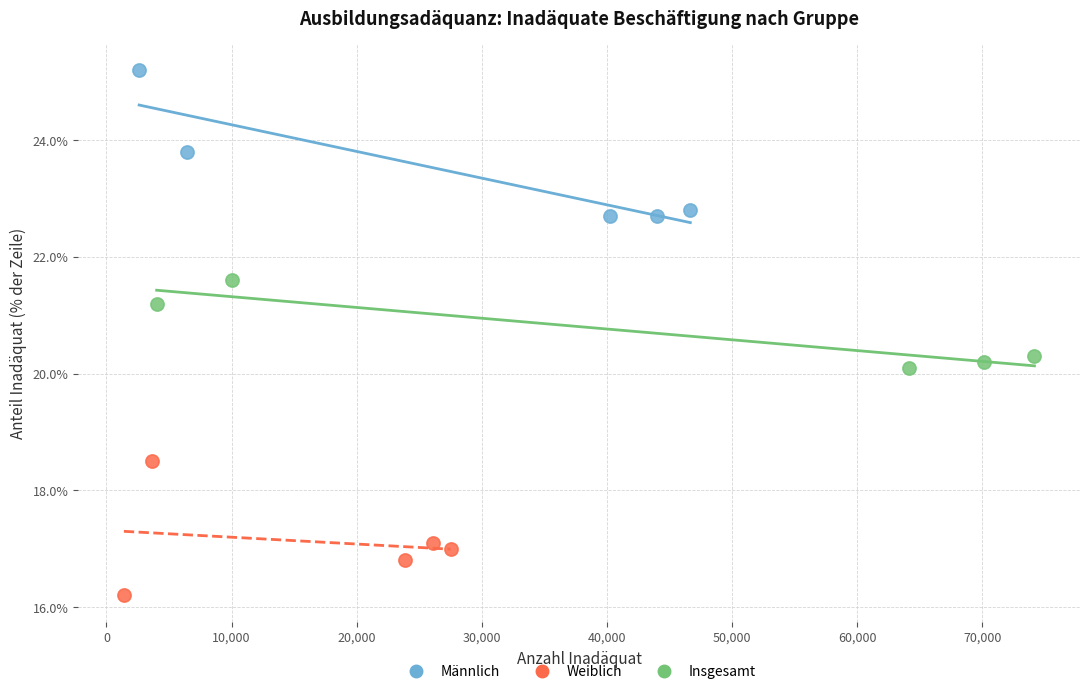

Which series reaches the maximum Y coordinate?

Männlich